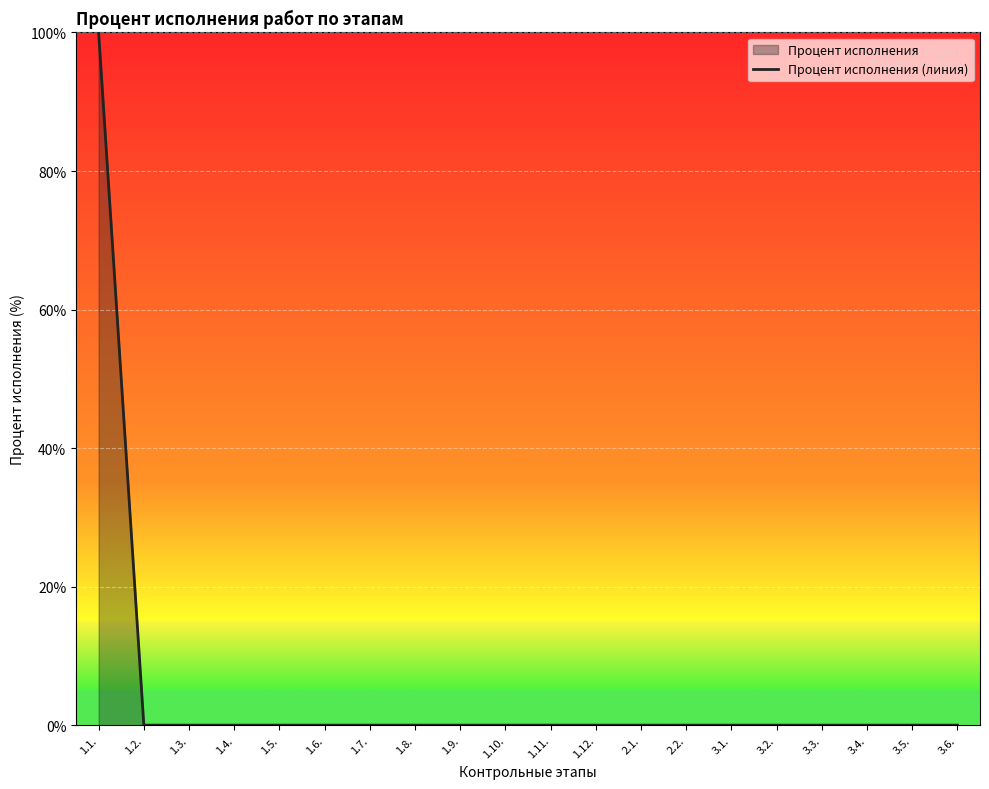

What is the approximate value at 1.1., to the nearest 5?

100